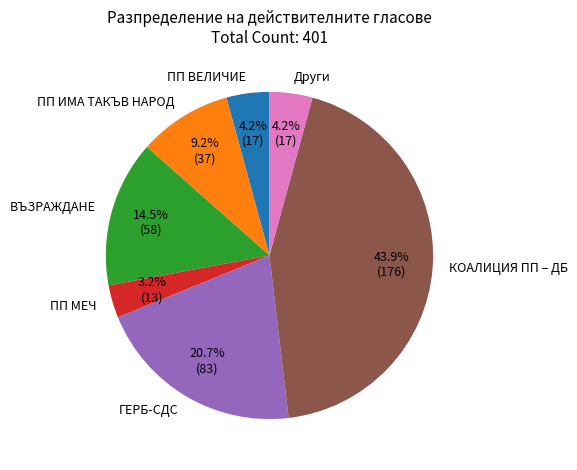

Does any single category account for the majority?

No